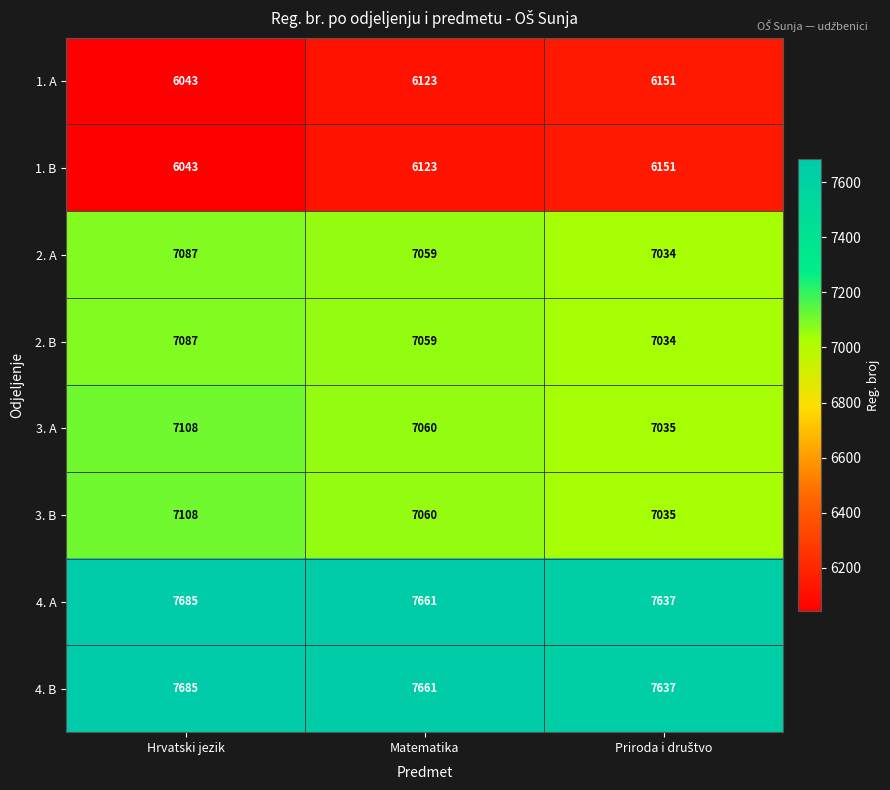

At which label does 4. B first exceed 7661?

Hrvatski jezik